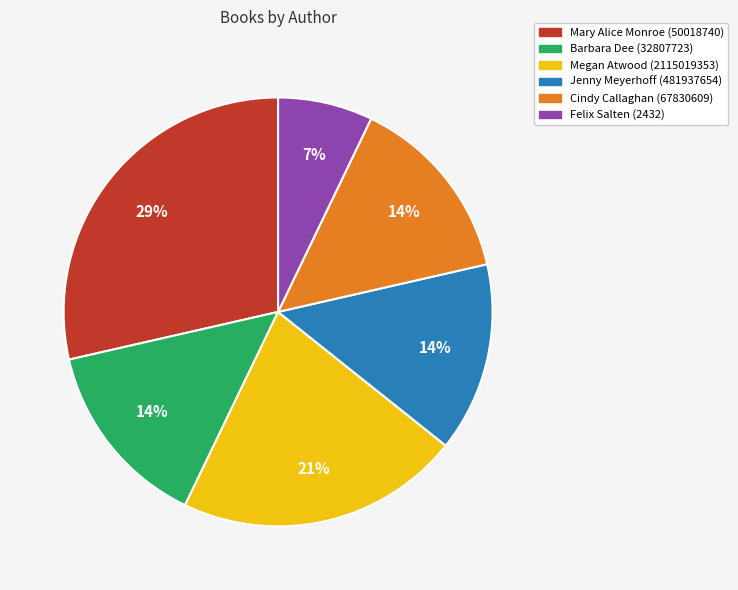

Is Cindy Callaghan (67830609) the majority of the pie?

No